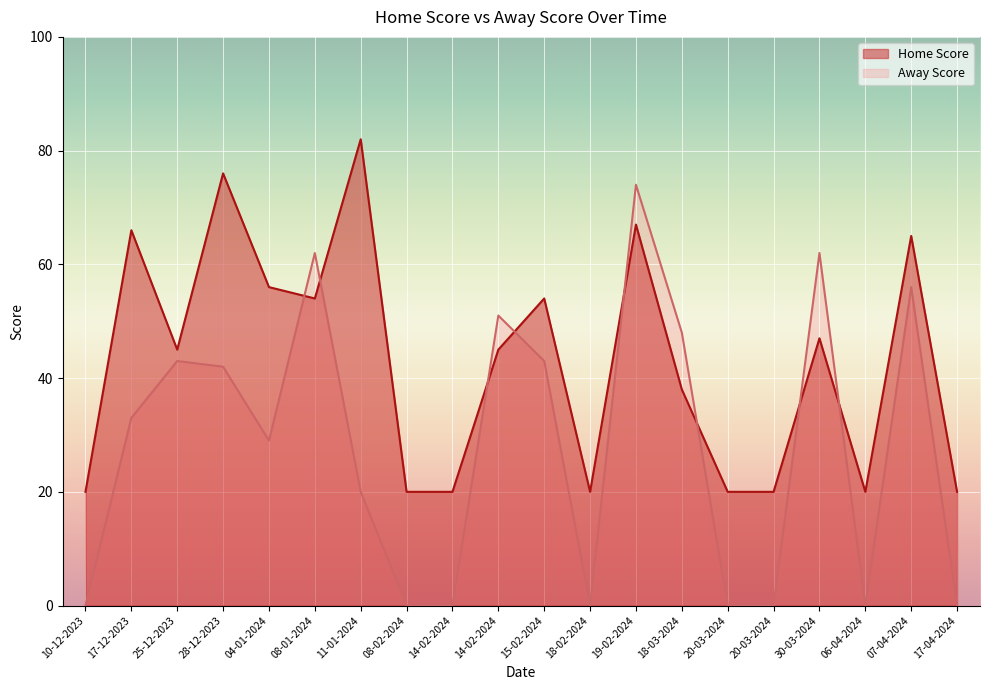

What is the label of the 12th point from the left?

18-02-2024